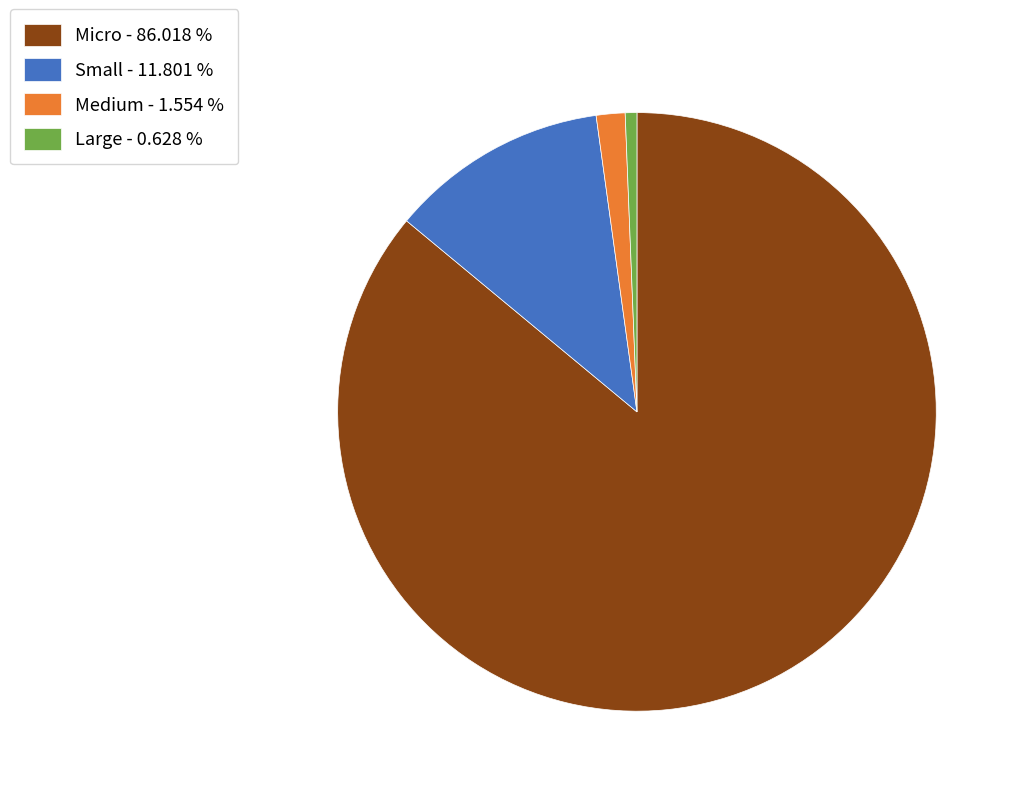

Do Medium - 1.554 % and Micro - 86.018 % together represent more than half of the pie?

Yes